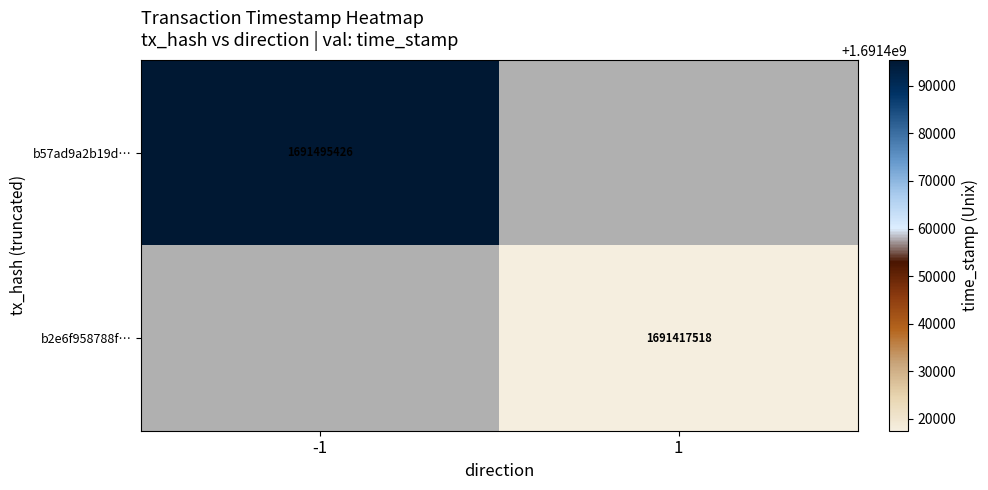

Is it true that b57ad9a2b19d… equals 1691495426 at -1?

True